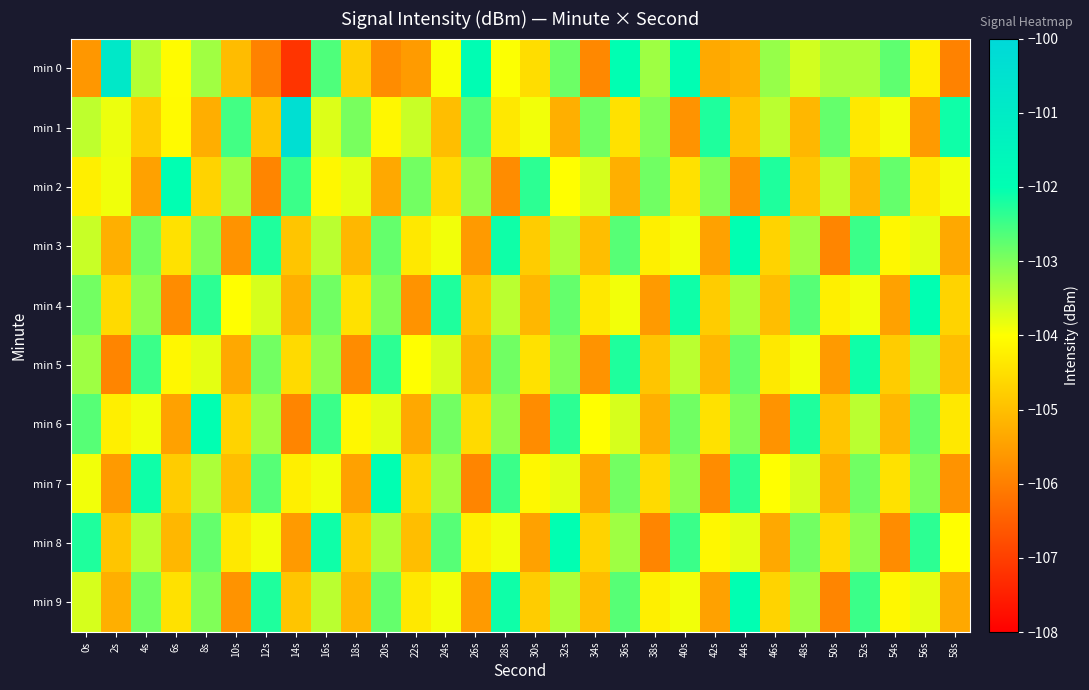

At 36s, list the series in order from largest to smallest.

min 0, min 5, min 3, min 9, min 7, min 8, min 6, min 4, min 1, min 2